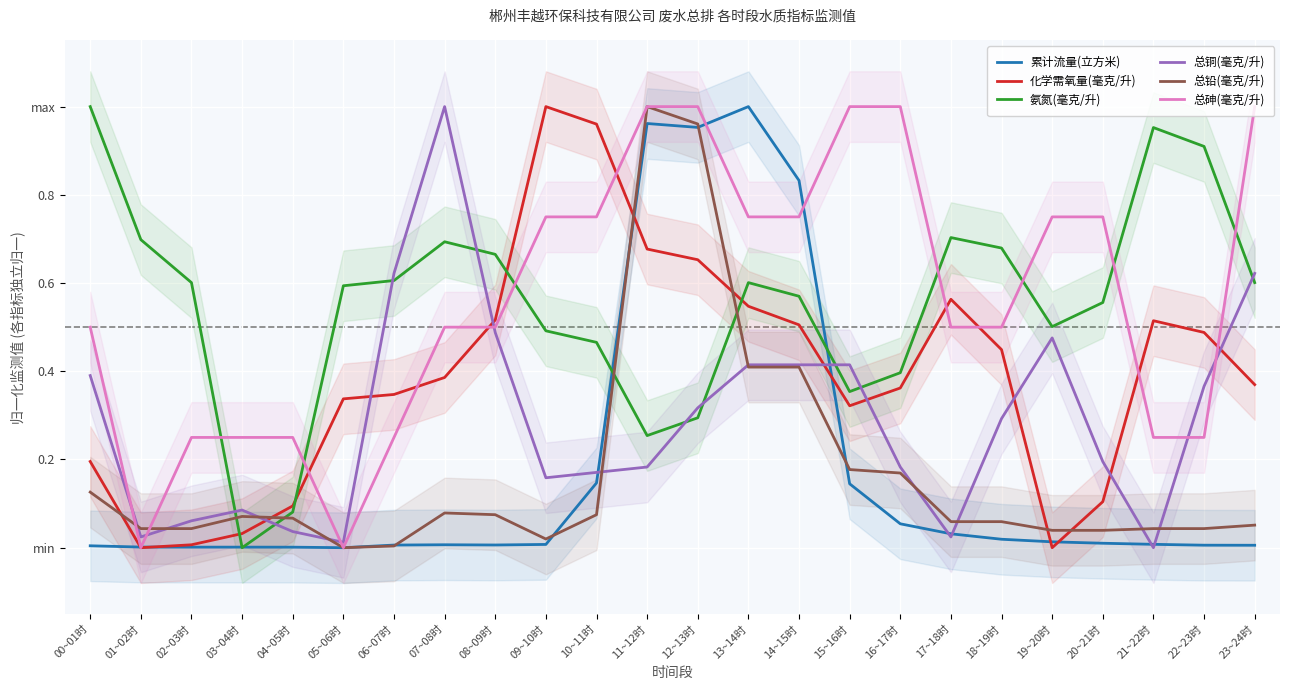

What is the label of the 18th point from the right?

06~07时